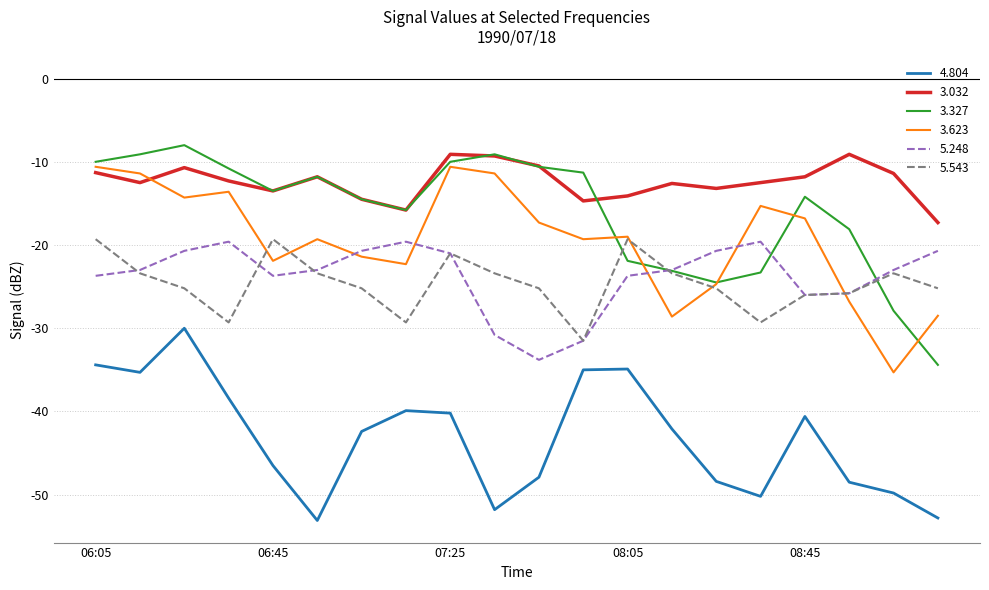

What is the greatest value displayed?

-8.0